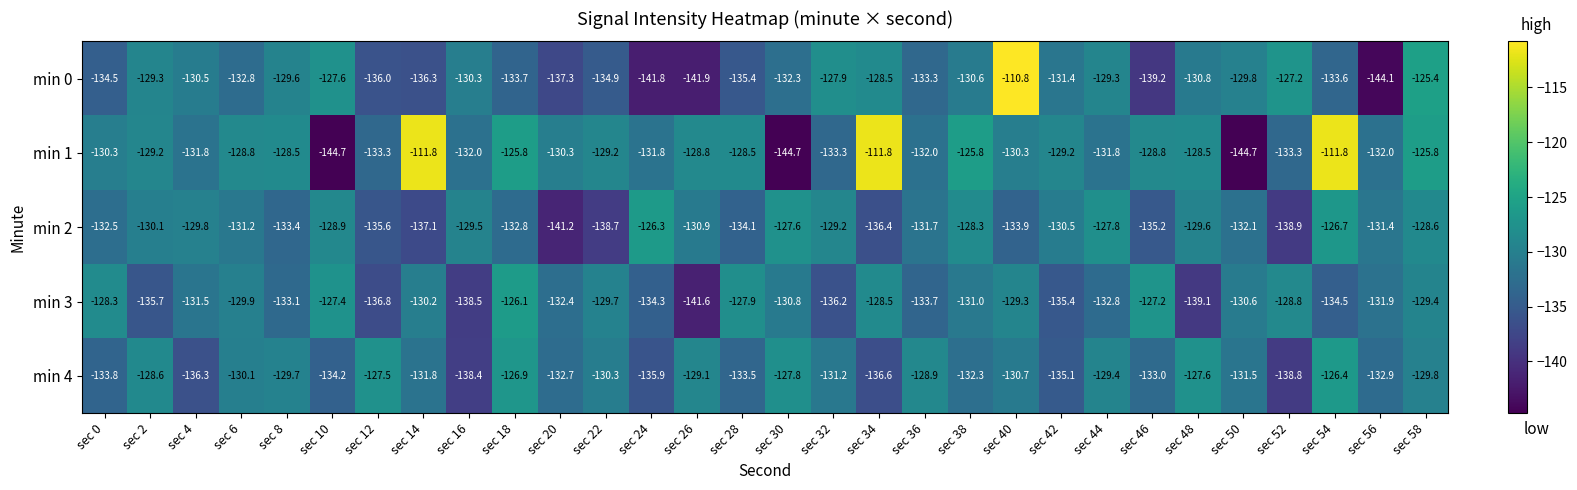

Which series has the largest total across all categories?

min 1